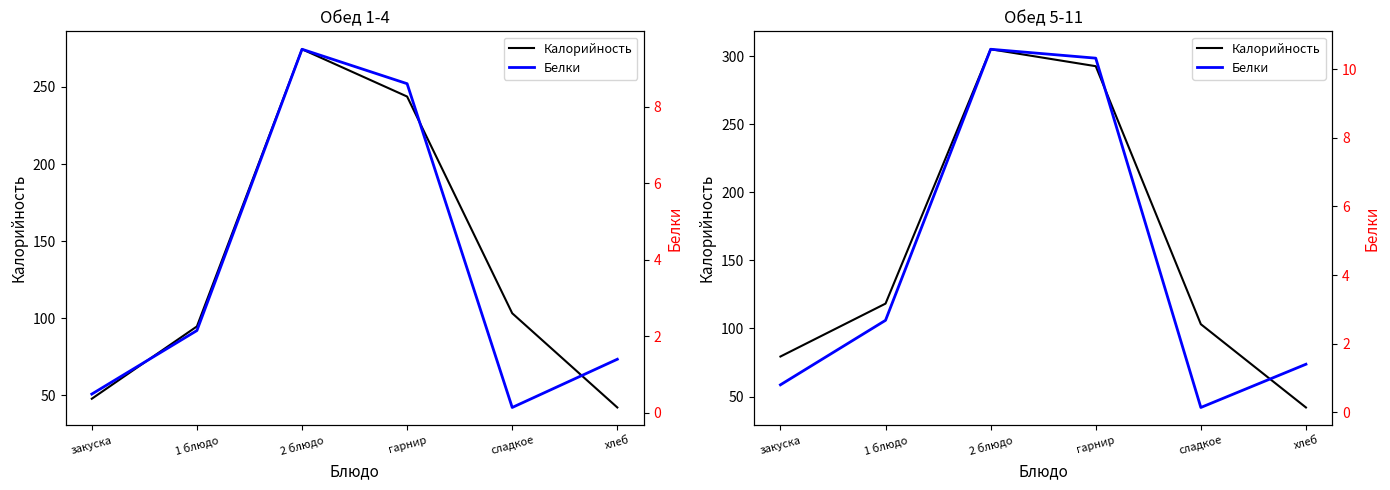

What is the smallest value displayed?

0.1